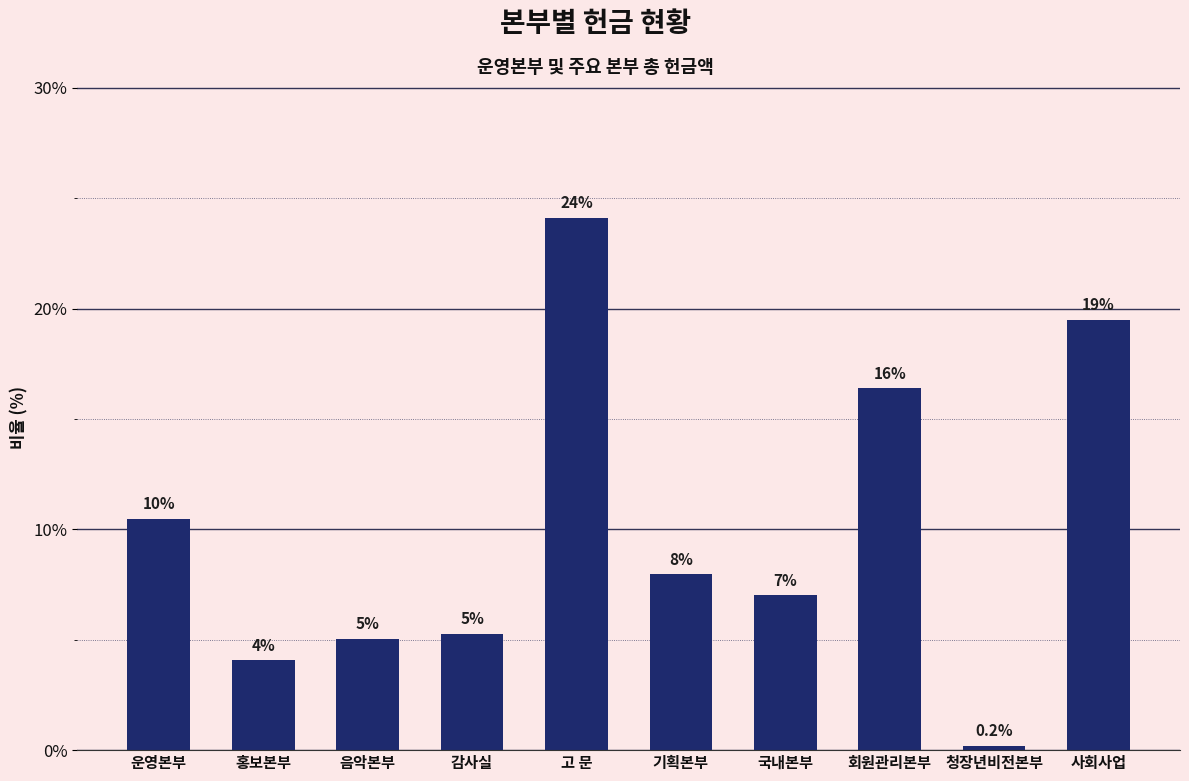

Does the chart contain any negative values?

No